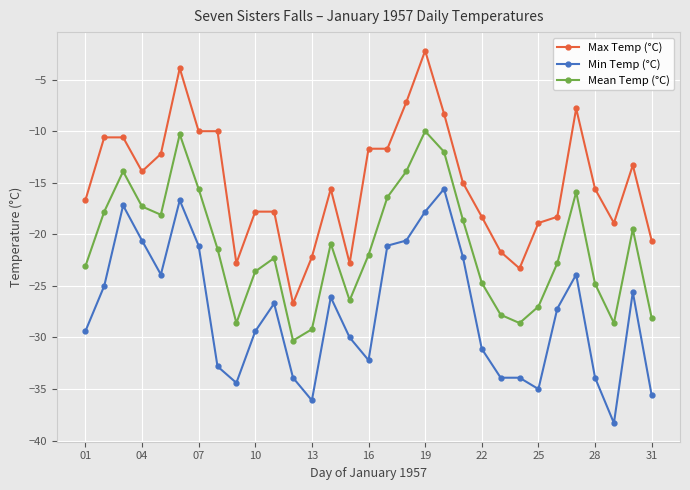

What is the value of the Min Temp (°C) point at the 11th from the left?

-26.7